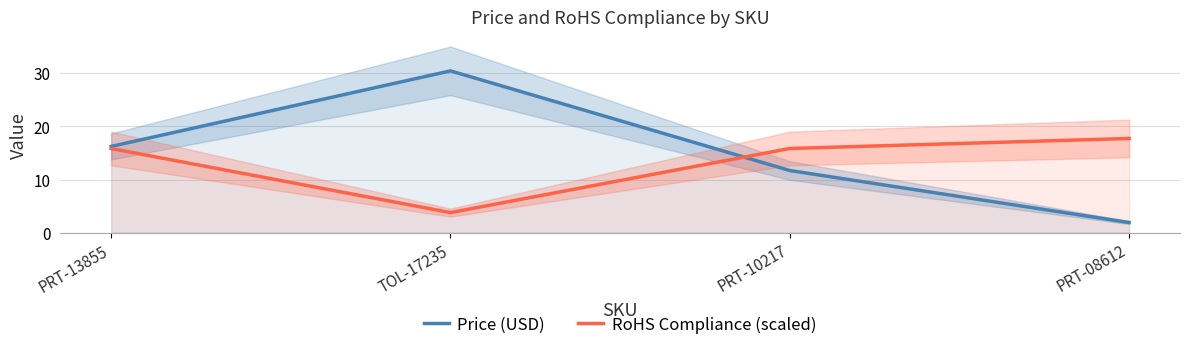

What is the label of the 2nd point from the left?

TOL-17235